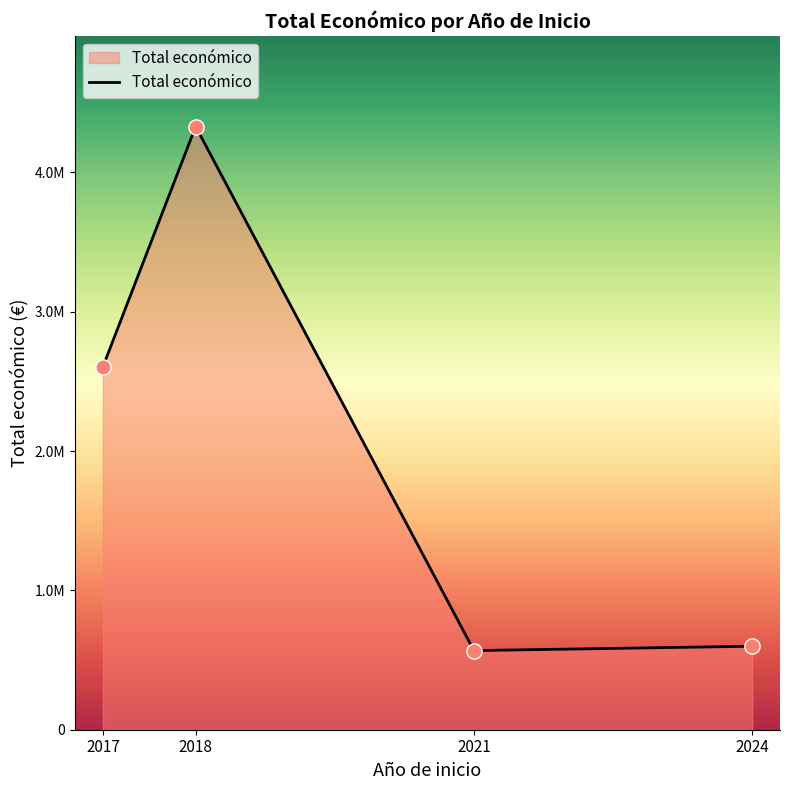

Does the chart have visible grid lines?

No